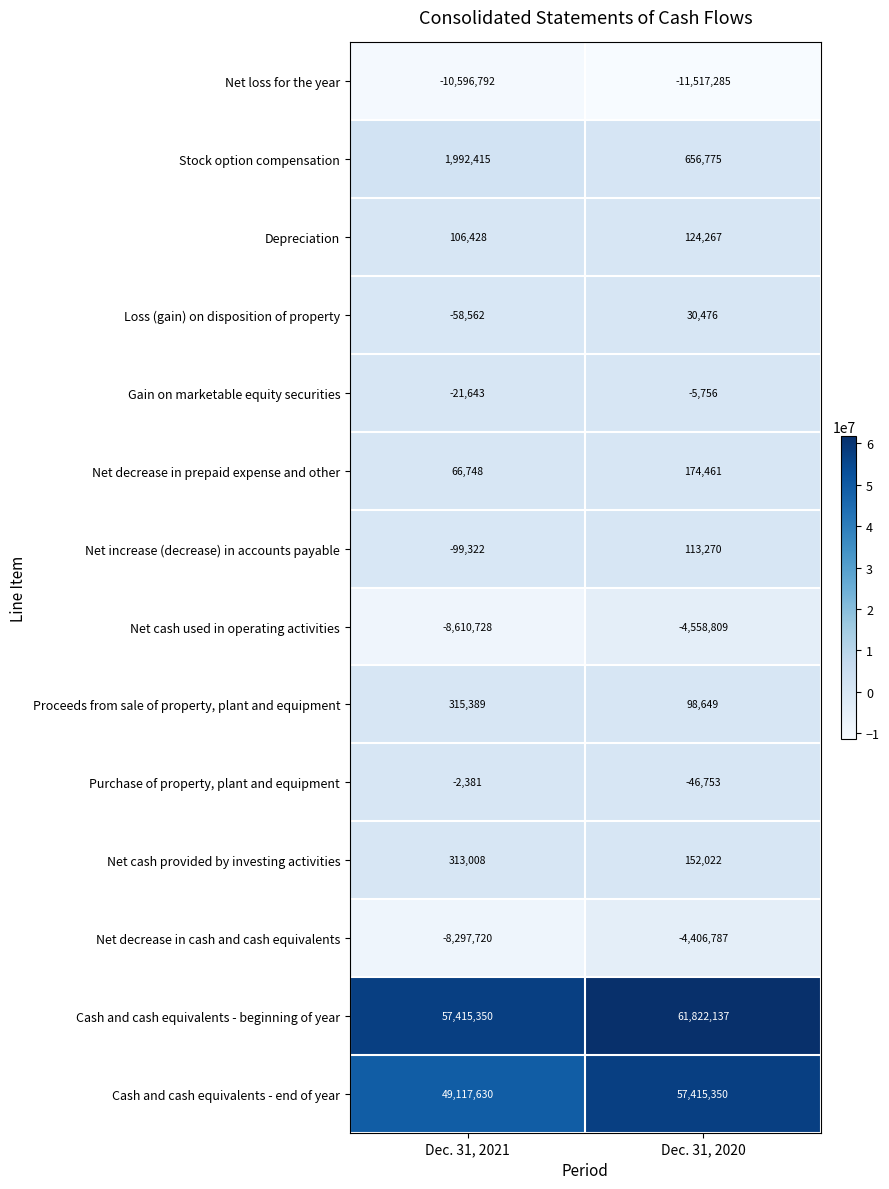

At how many categories does at least one series exceed 18520245?

2